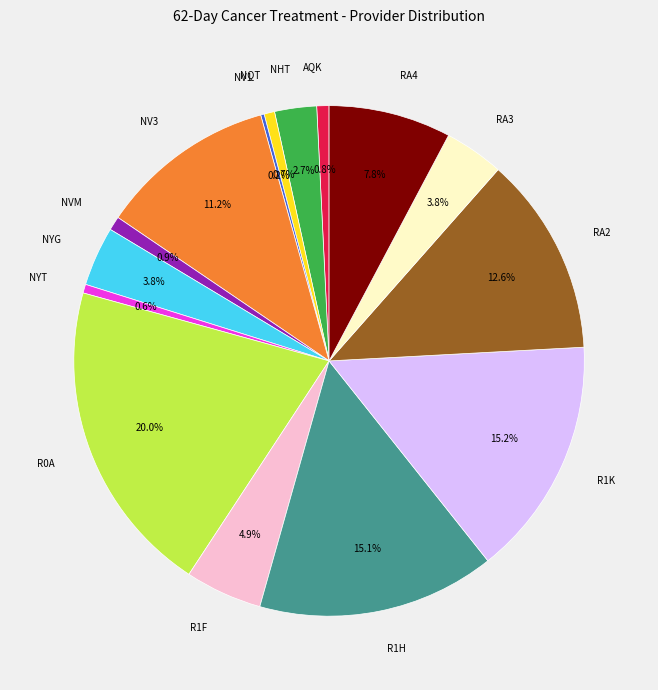

Which has a higher value, AQK or R1K?

R1K